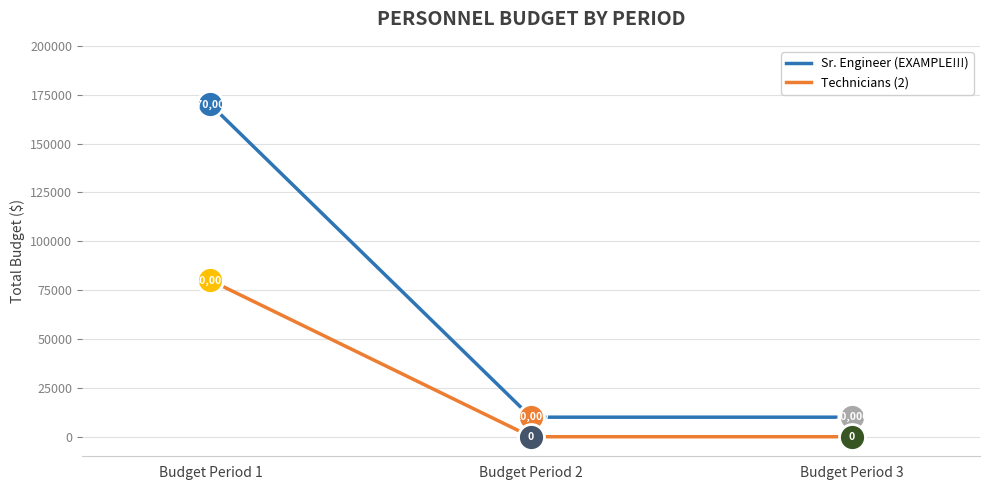

Which series changed the most between Budget Period 1 and Budget Period 2?

Sr. Engineer (EXAMPLE!!!)